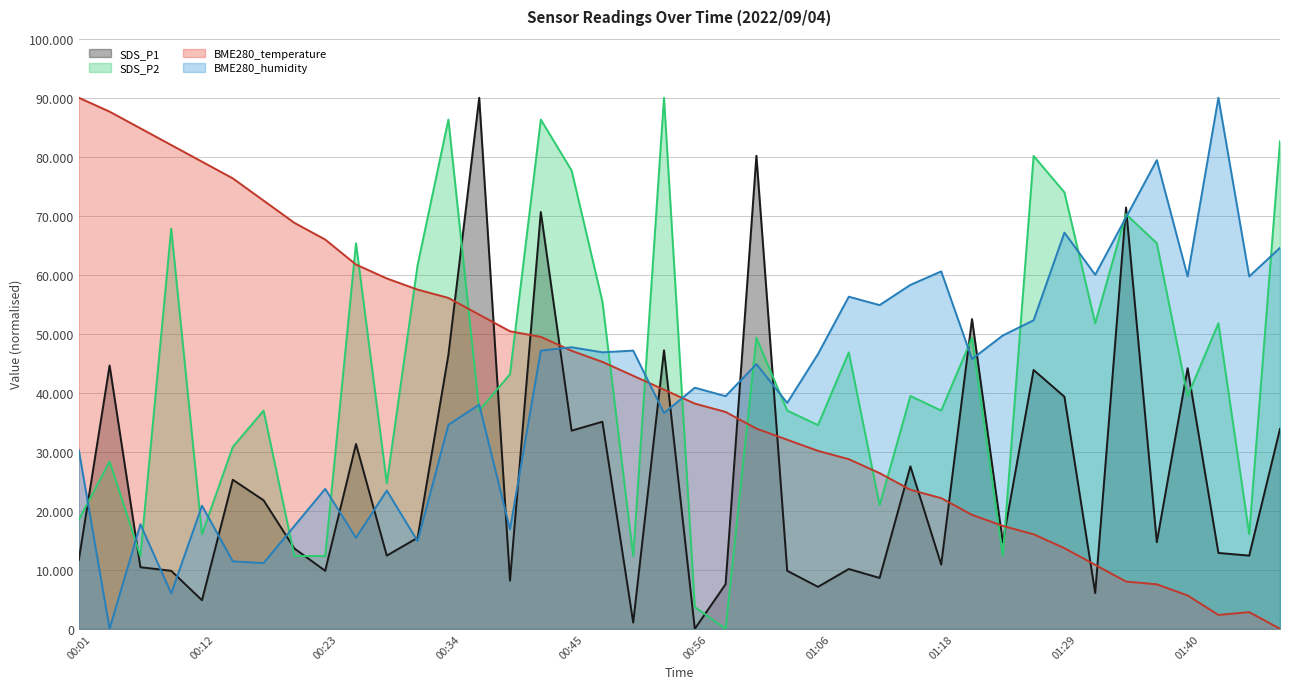

What is the label of the 18th point from the right?

01:01